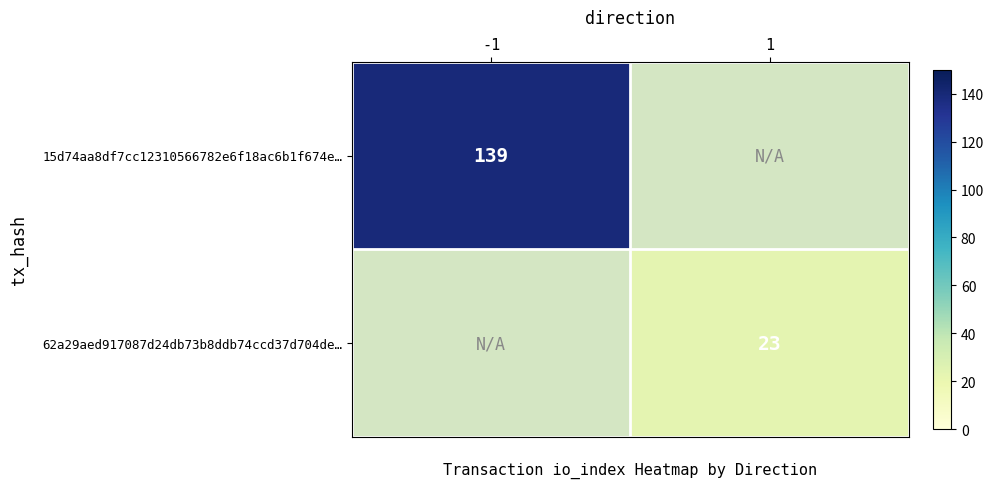

Is the value of 15d74aa8df7cc12310566782e6f18ac6b1f674e… at -1 greater than the value of 62a29aed917087d24db73b8ddb74ccd37d704de… at 1?

Yes